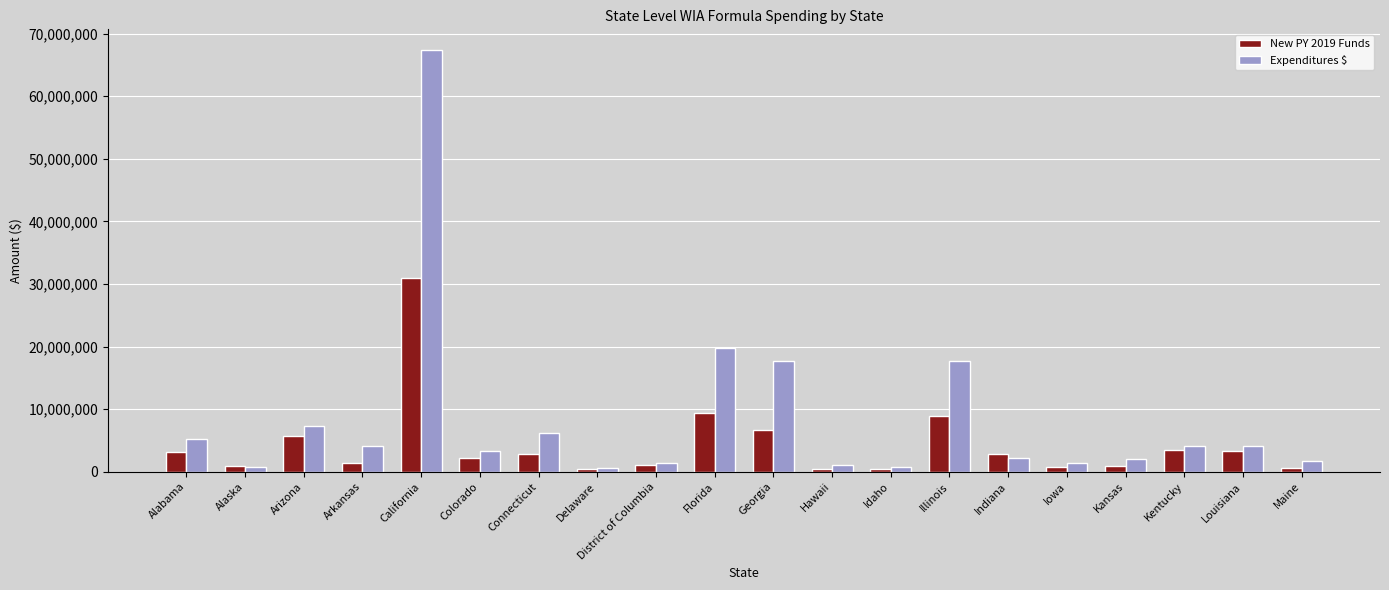

What position from the left is Kentucky?

18